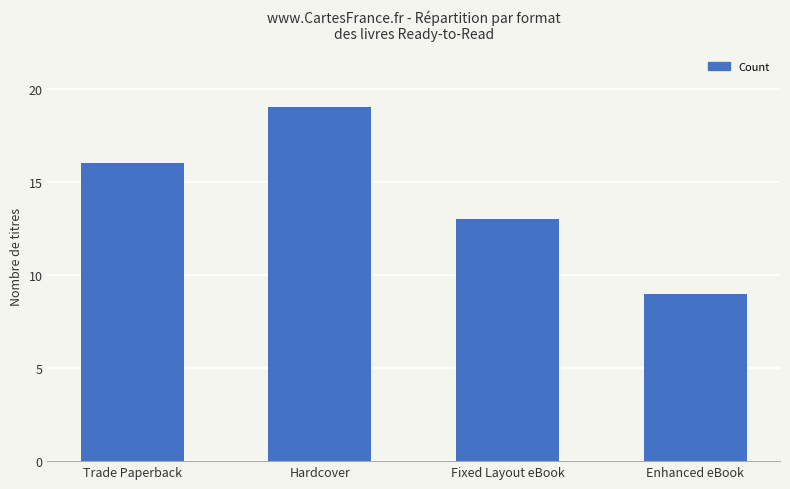

What is the sum of all values?

57